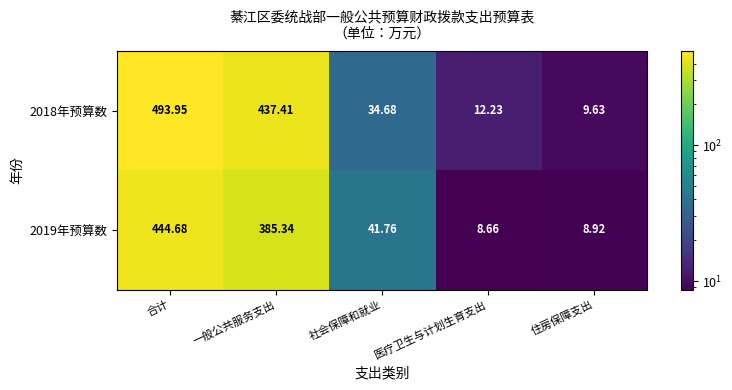

At which label does 2018年预算数 reach its minimum?

住房保障支出